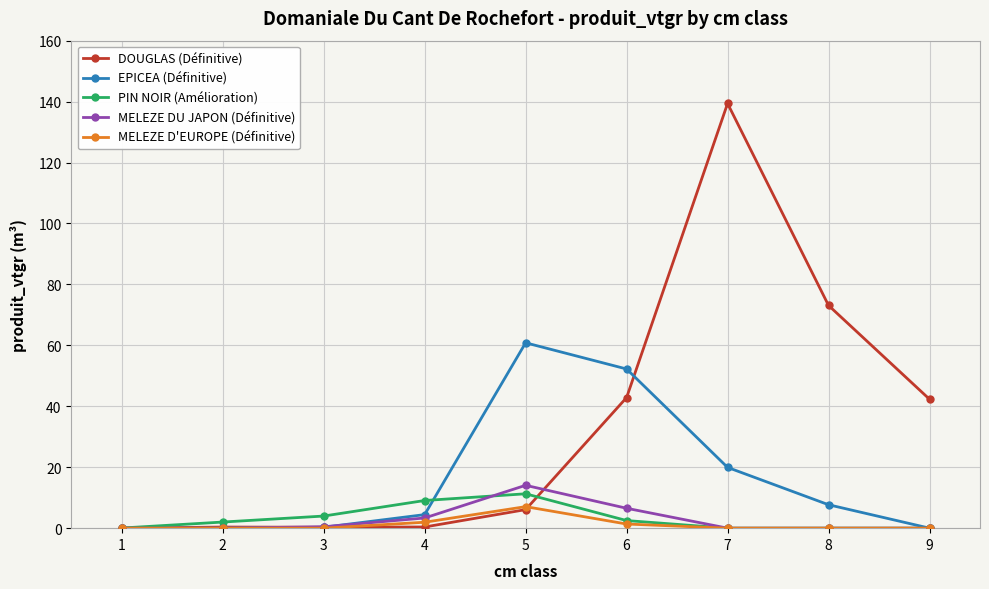

Which series has the largest total across all categories?

DOUGLAS (Définitive)